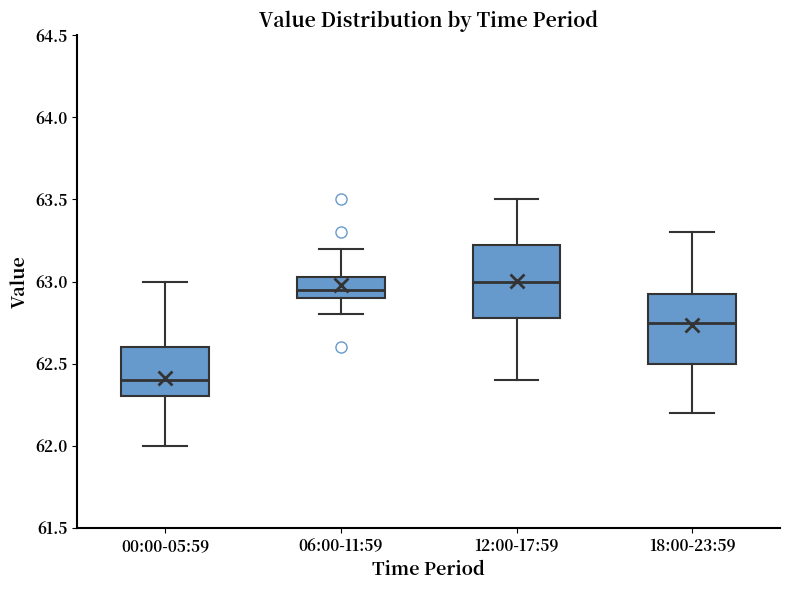

Reading left to right, read every box against the y-axis: the position of its median line, the range the box covers, and the ends of its whiskers. The values are not printed on the chart, so give them approximately, as read against the axis.

00:00-05:59: median 62.40, box 62.30 to 62.60, whiskers 62.00 to 63.00
06:00-11:59: median 62.95, box 62.90 to 63.05, whiskers 62.80 to 63.20
12:00-17:59: median 63.00, box 62.80 to 63.25, whiskers 62.40 to 63.50
18:00-23:59: median 62.75, box 62.50 to 62.95, whiskers 62.20 to 63.30